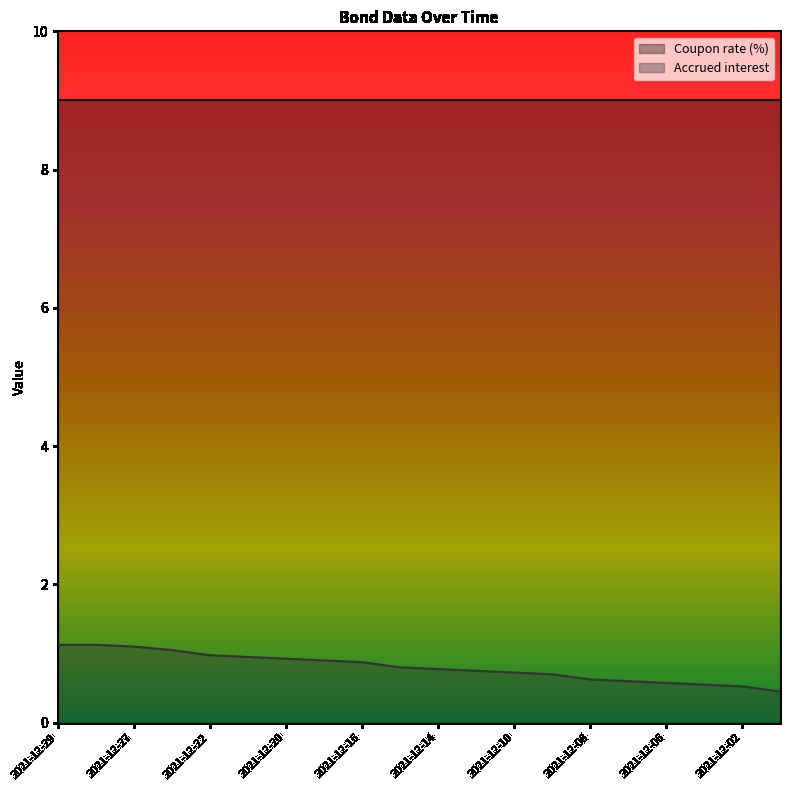

True or false: the data has more than 0 interior local peaks.

False